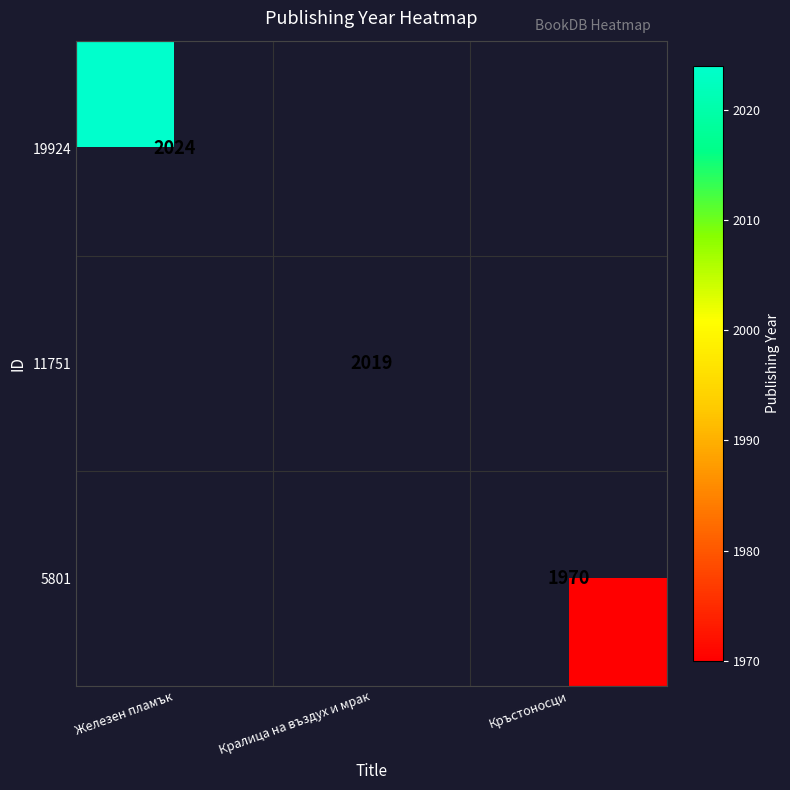

Between Кралица на въздух и мрак and Железен пламък, which is larger?

Железен пламък